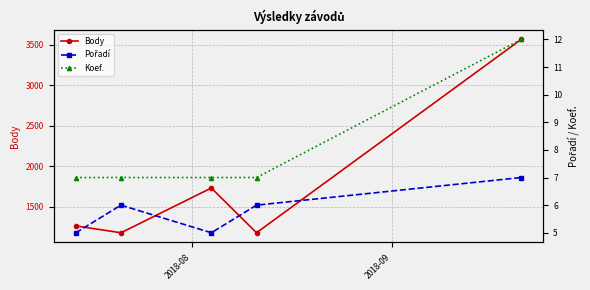

True or false: Pořadí and Koef. cross at least once.

False